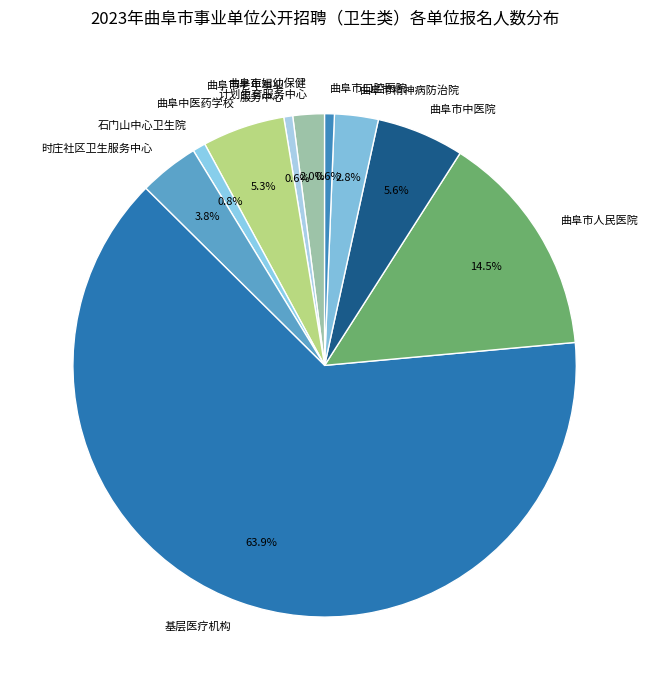

Is there any slice that represents more than half of the pie?

Yes